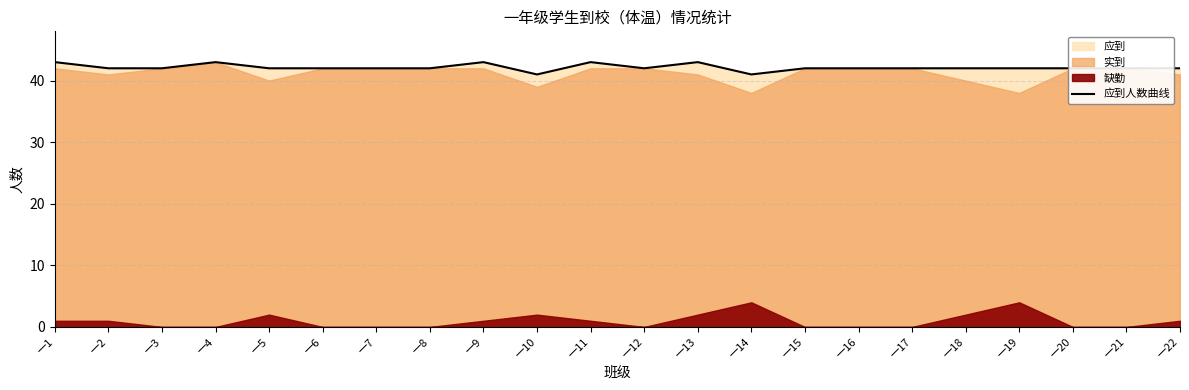

At which category does the data reach its first local valley?

一10